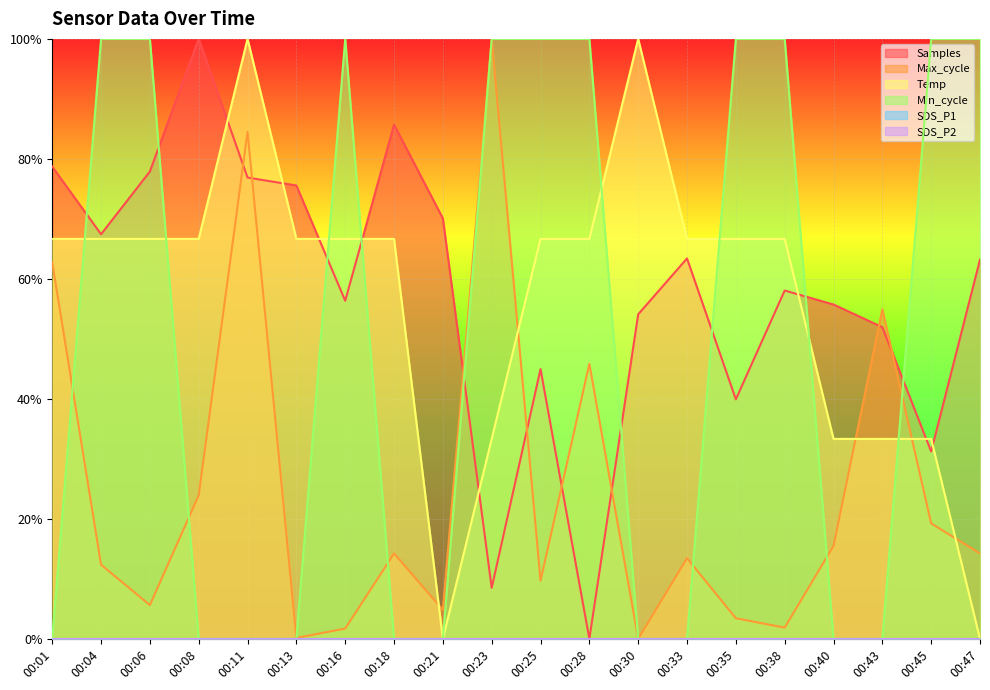

How many values in Min_cycle are above zero?

10